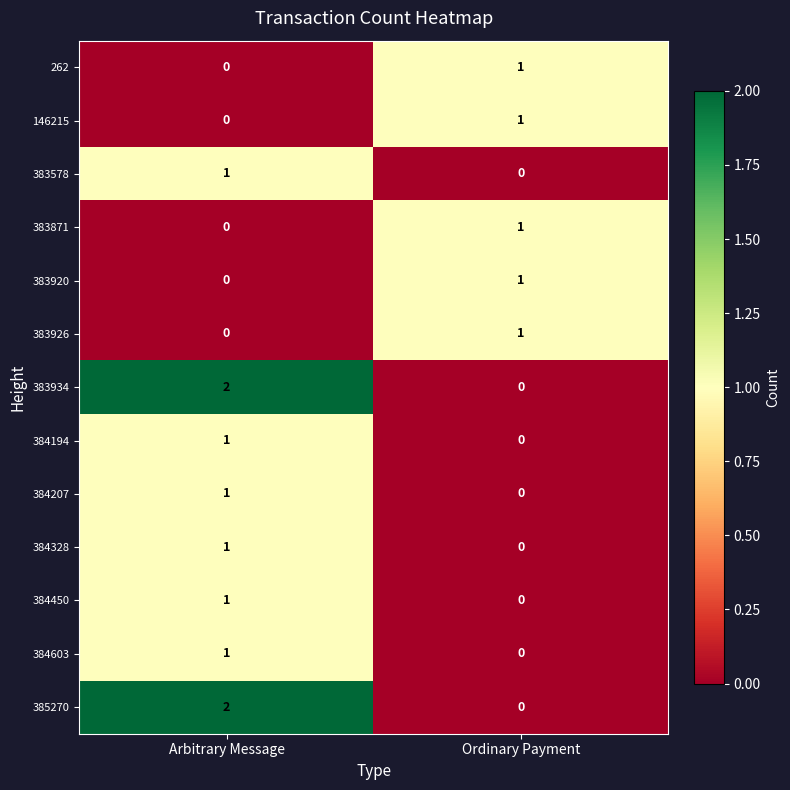

List the labels in order of 384603 value, largest first.

Arbitrary Message, Ordinary Payment